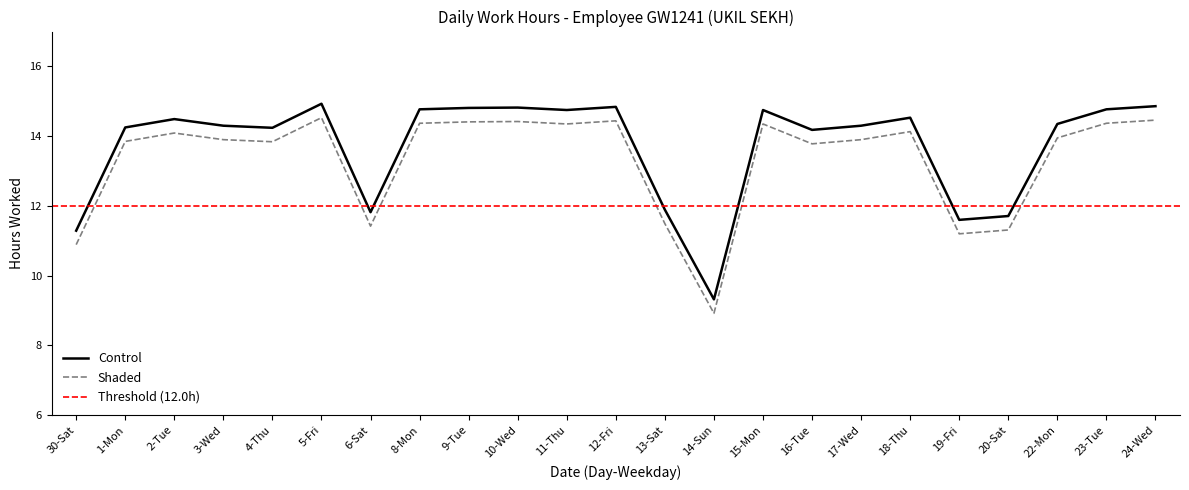

In Control, how many points are higher than both neighbors (excluding endpoints)?

6